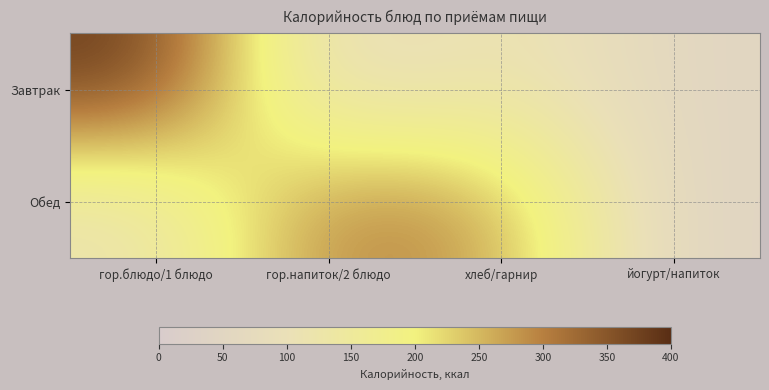

Reading left to right, list all the values displayed in this chart.

Завтрак: гор.блюдо/1 блюдо=387.7	гор.напиток/2 блюдо=60.0	хлеб/гарнир=131.0	йогурт/напиток=48.0
Обед: гор.блюдо/1 блюдо=108.1	гор.напиток/2 блюдо=307.2	хлеб/гарнир=271.6	йогурт/напиток=40.0